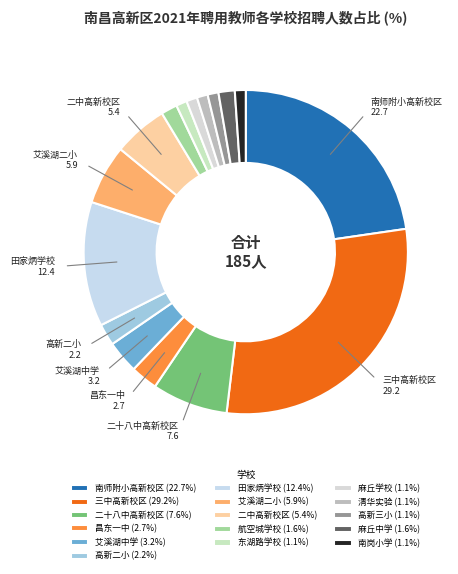

Approximately how many times larger is the value at 三中高新校区 compared to 清华实验?

27.0